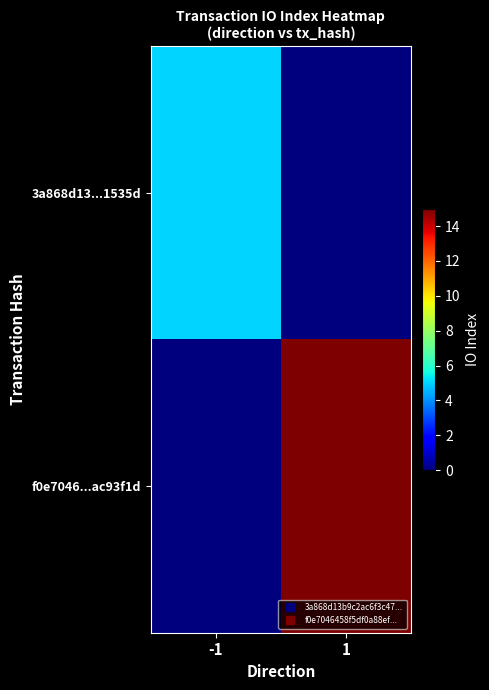

Rank the series by their maximum value, from highest to lowest.

f0e7046...ac93f1d, 3a868d13...1535d